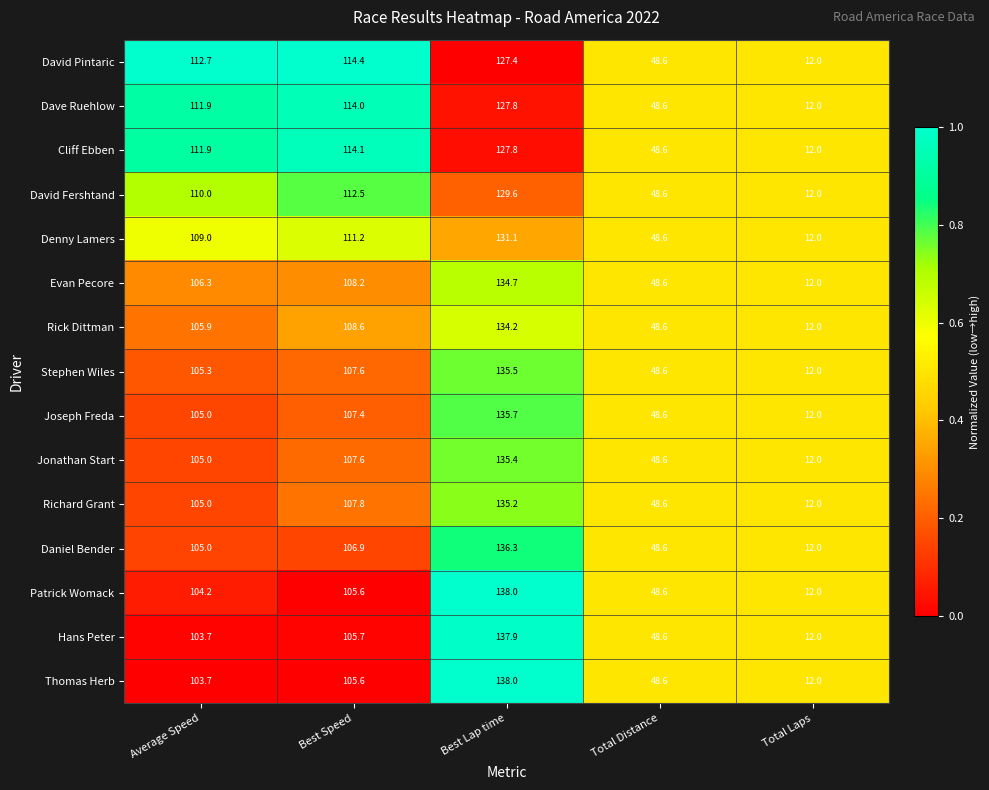

What is the total value across all series at Total Laps?

180.0